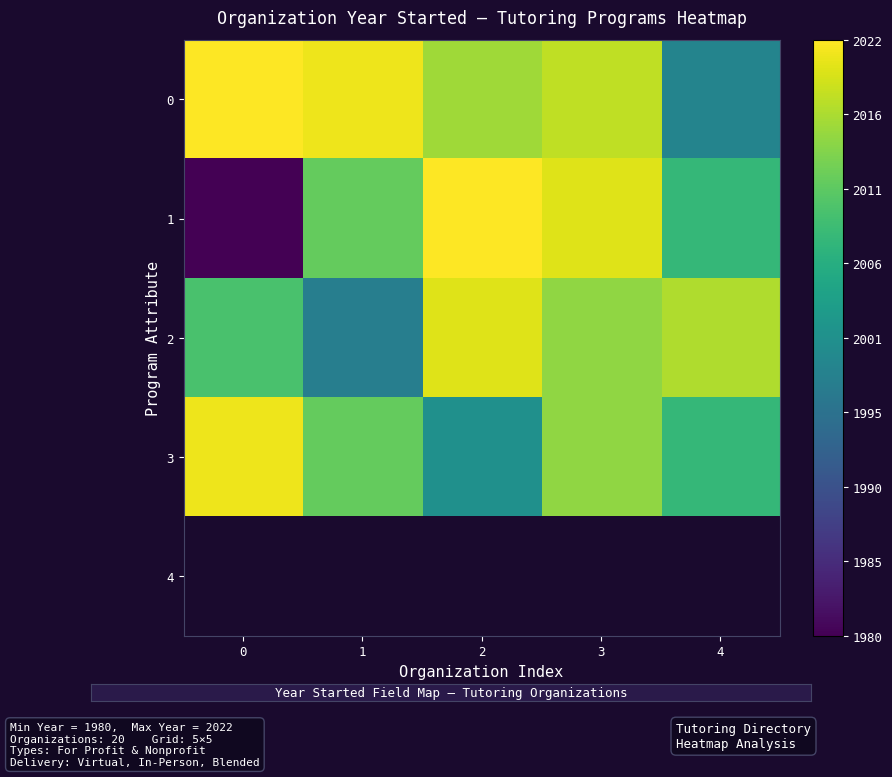

The value of row_1 at 1 is 1.1. True or false?

False